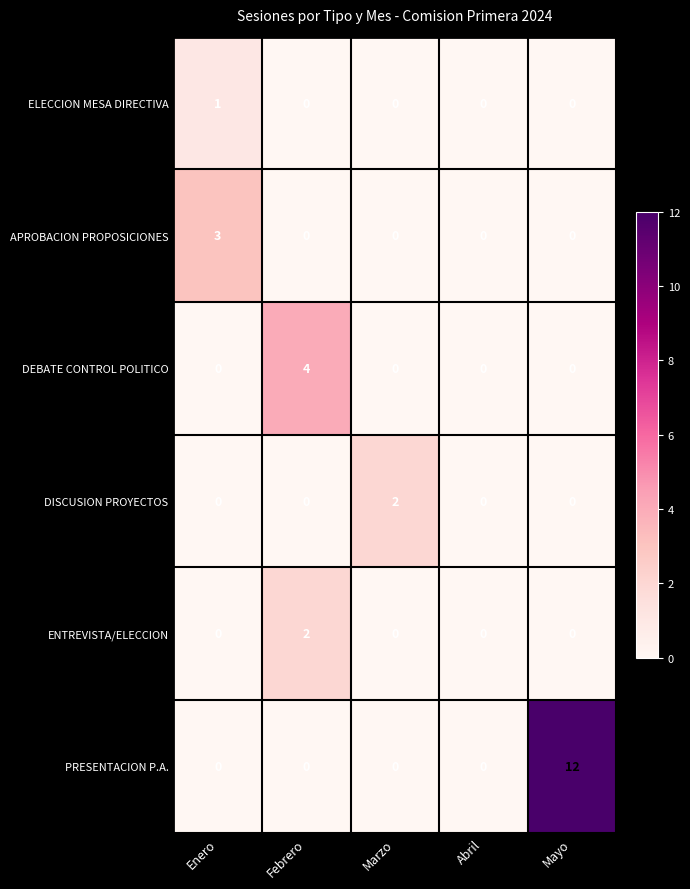

At which category does the chart reach its peak across all series?

Mayo